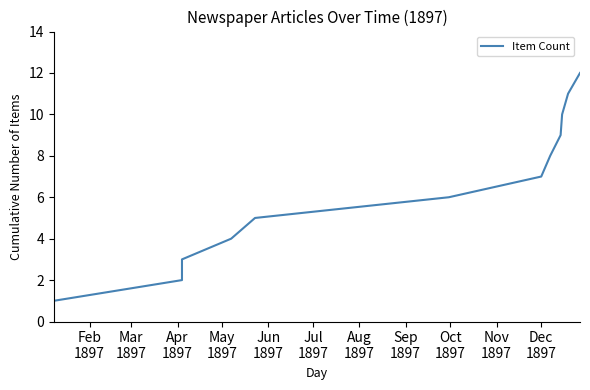

What is the difference between the second highest and minimum values?

10